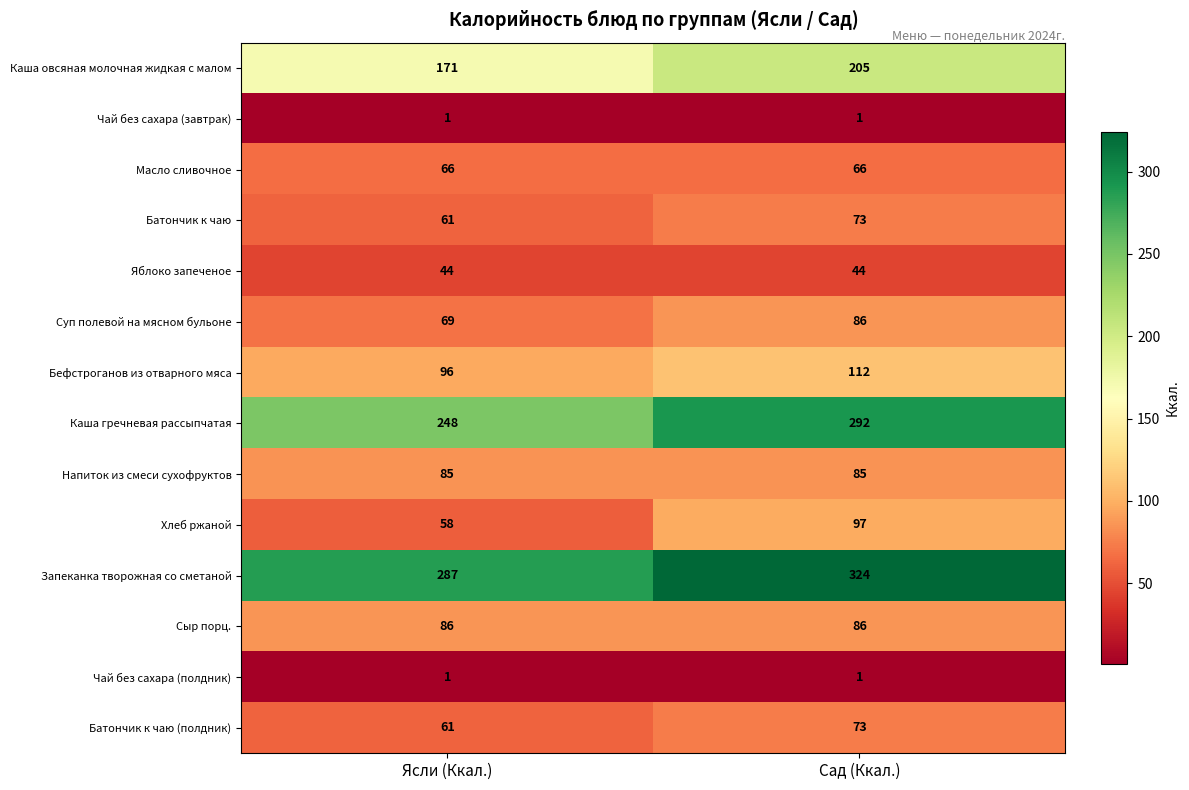

What is the maximum value shown in the chart?

324